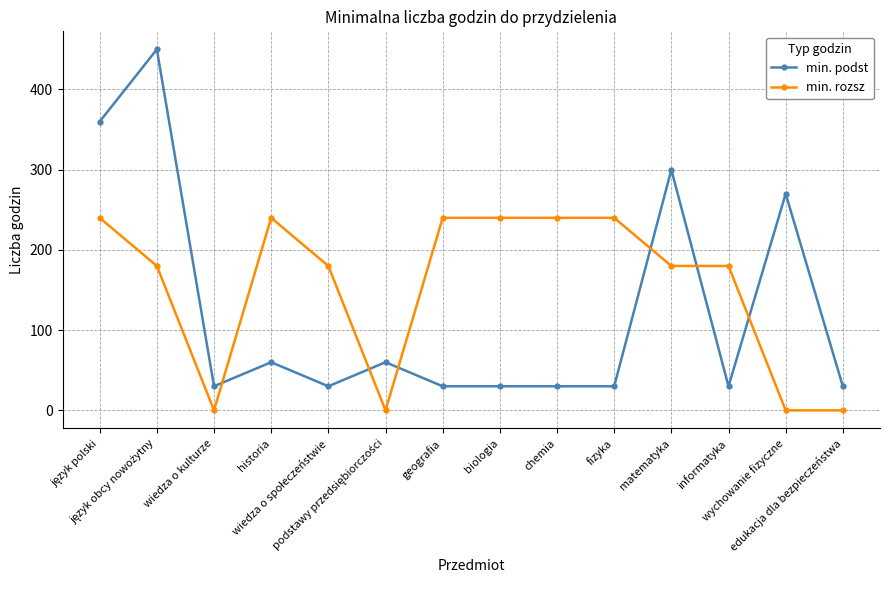

What is the highest value of the min. podst series?

450